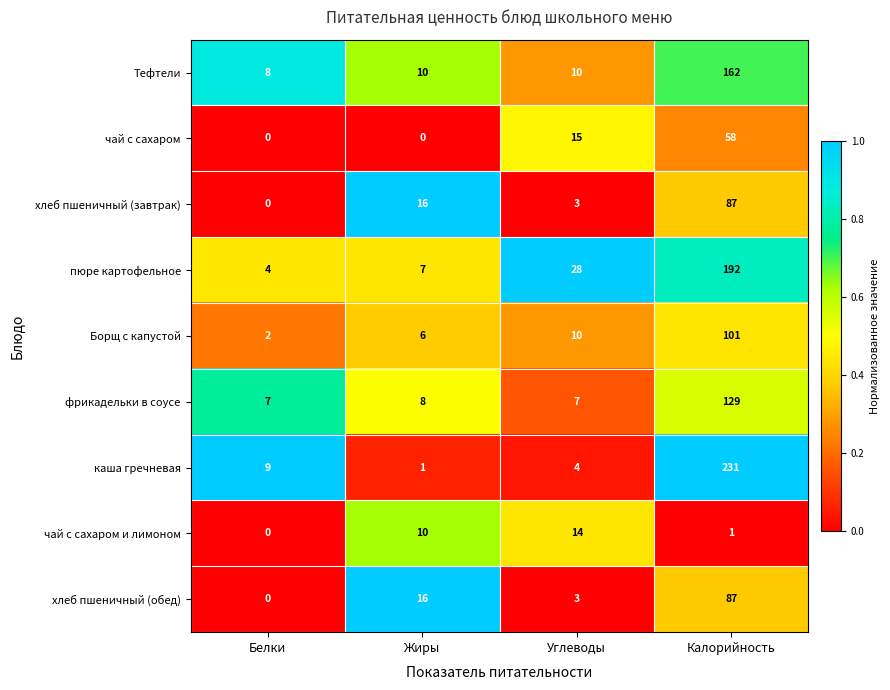

What is the difference between the пюре картофельное values at Белки and Жиры?

3